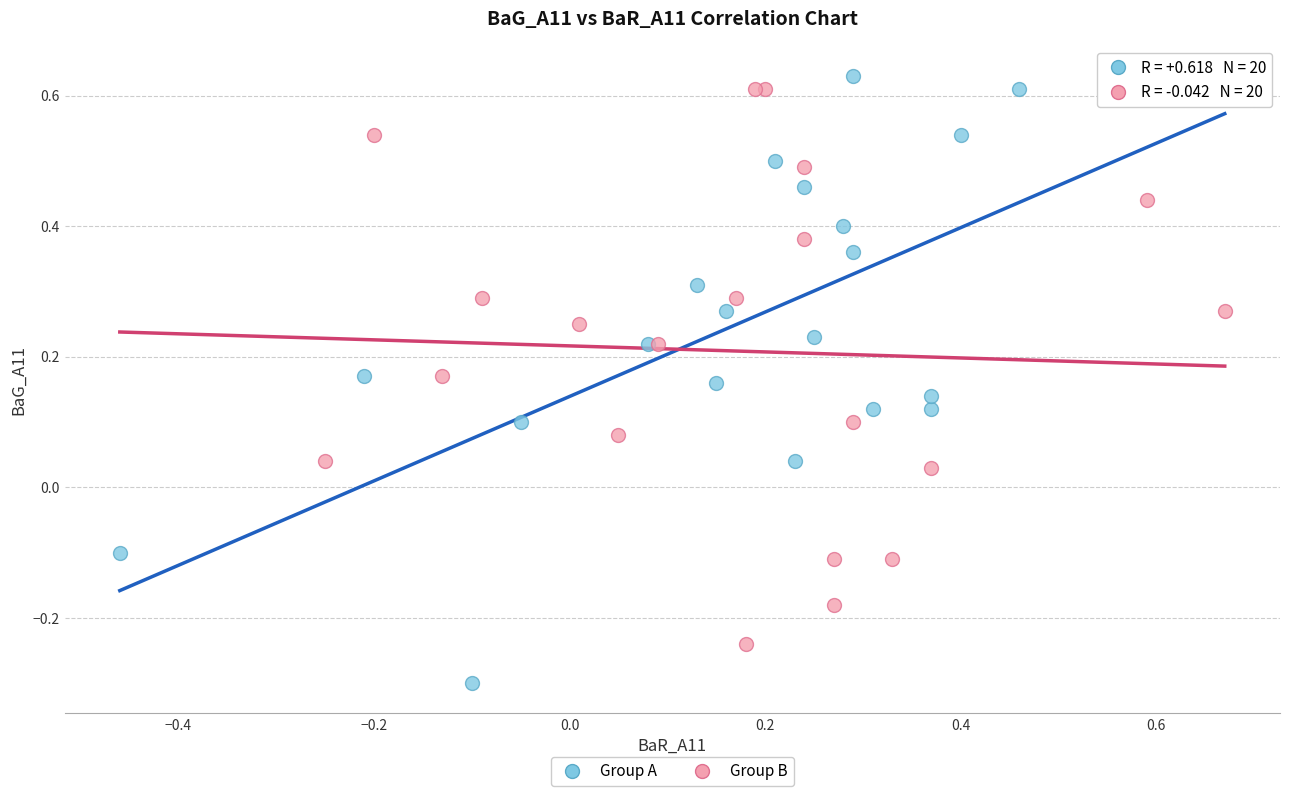

Which series contains the highest Y value?

Group A